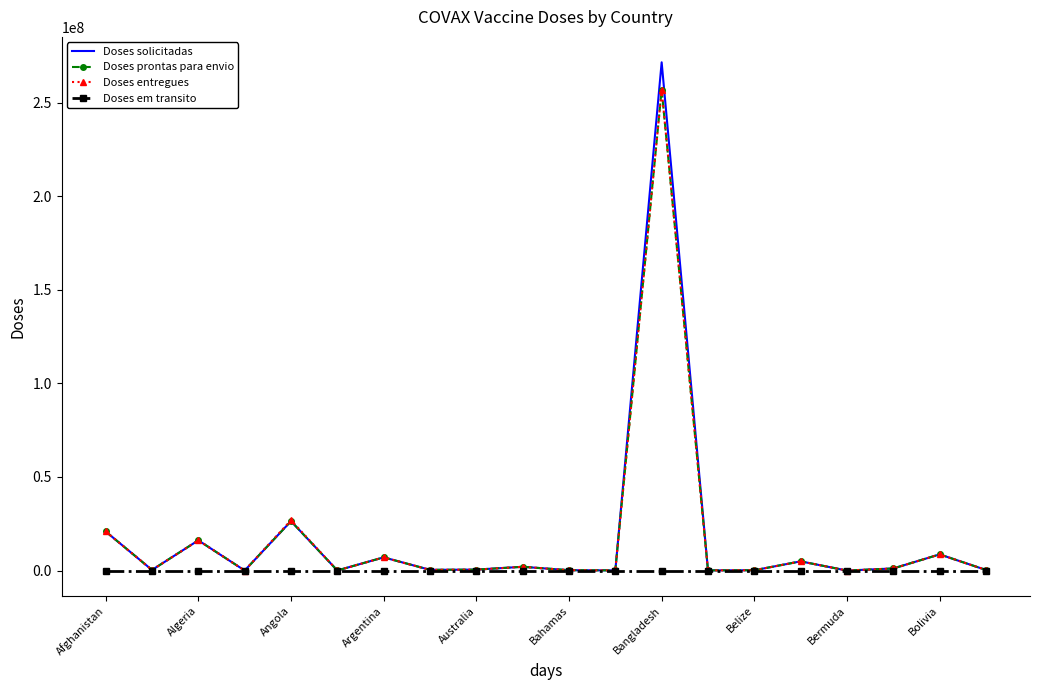

What is the difference between the maximum and second lowest values in the Doses entregues series?

256922330